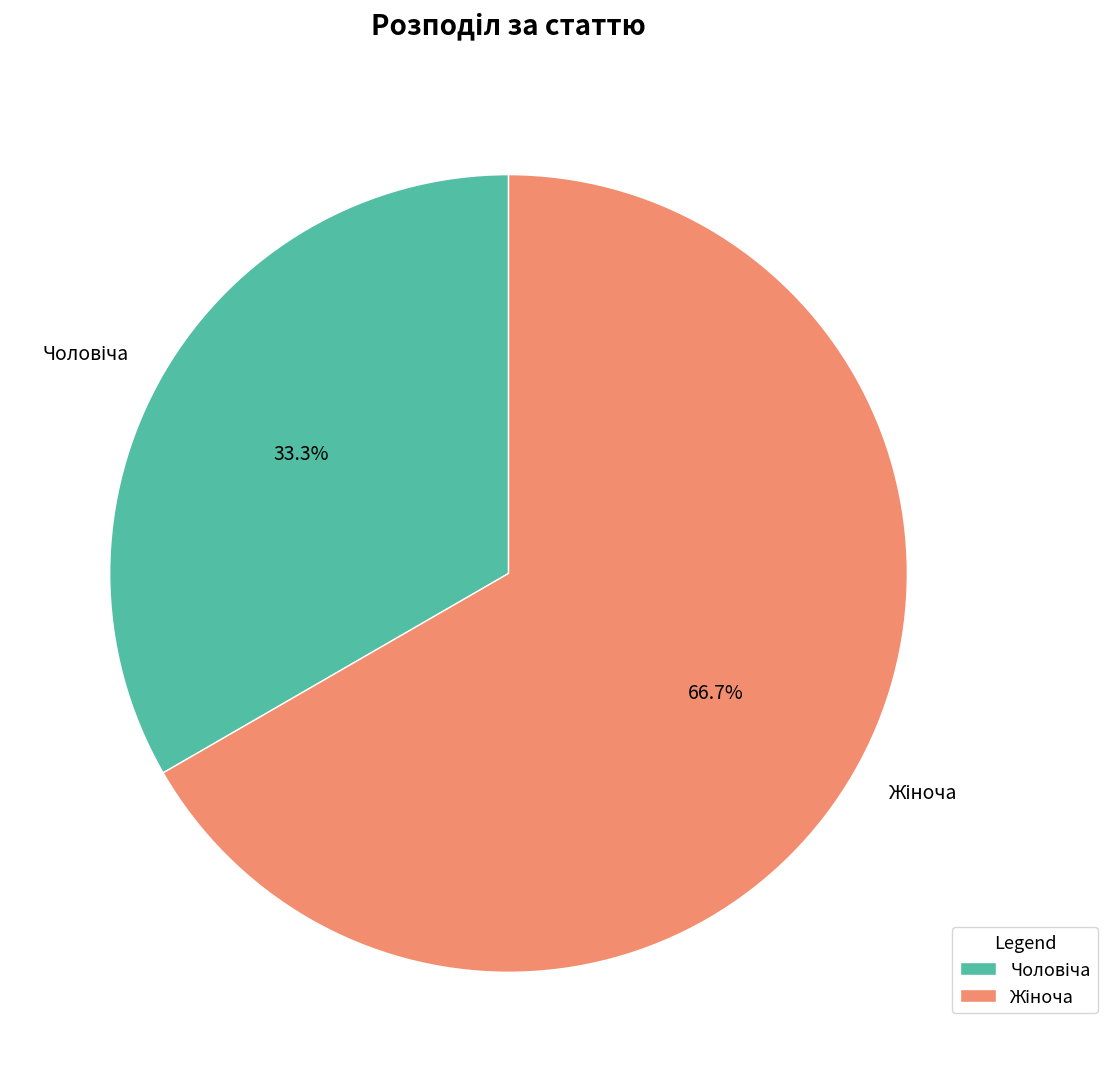

To the nearest percent, what is the average slice percentage?

50%